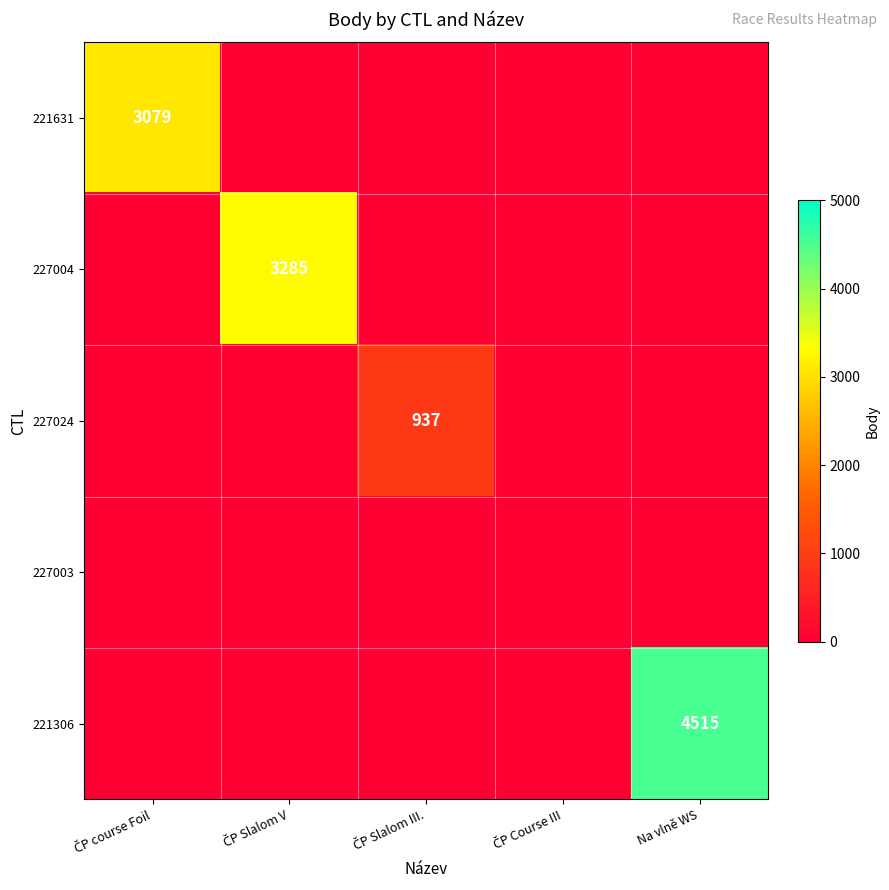

Between ČP Course III and Na vlně WS, which series saw the biggest shift?

221306